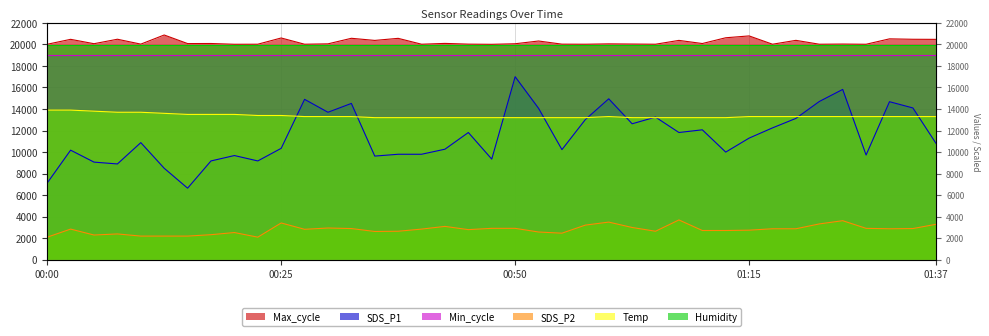

Is it true that Temp equals 13200 at 00:40?

True